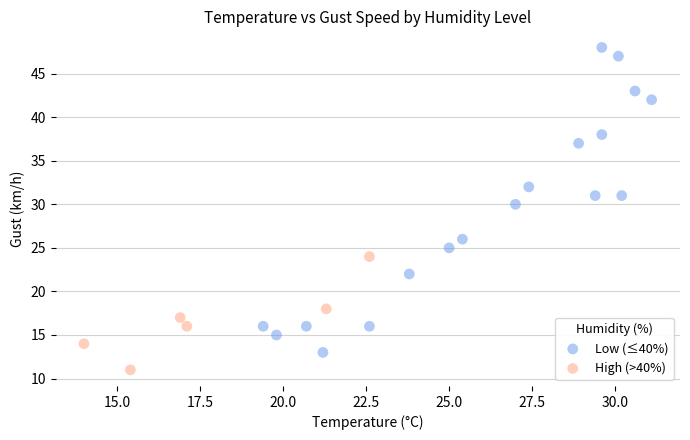

Which series contains the lowest Y value?

High (>40%)